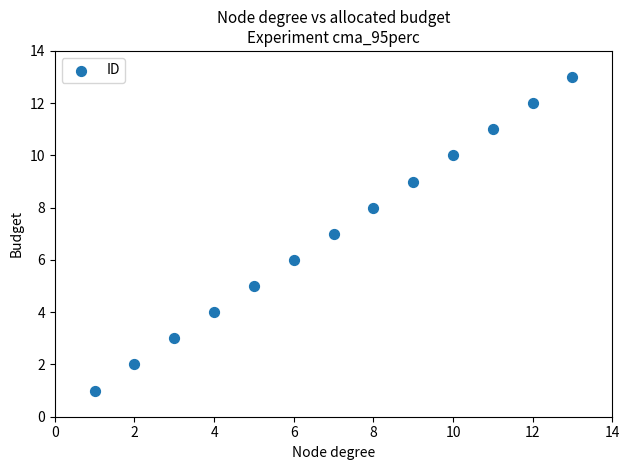

What is the range of X values (max minus min)?

12